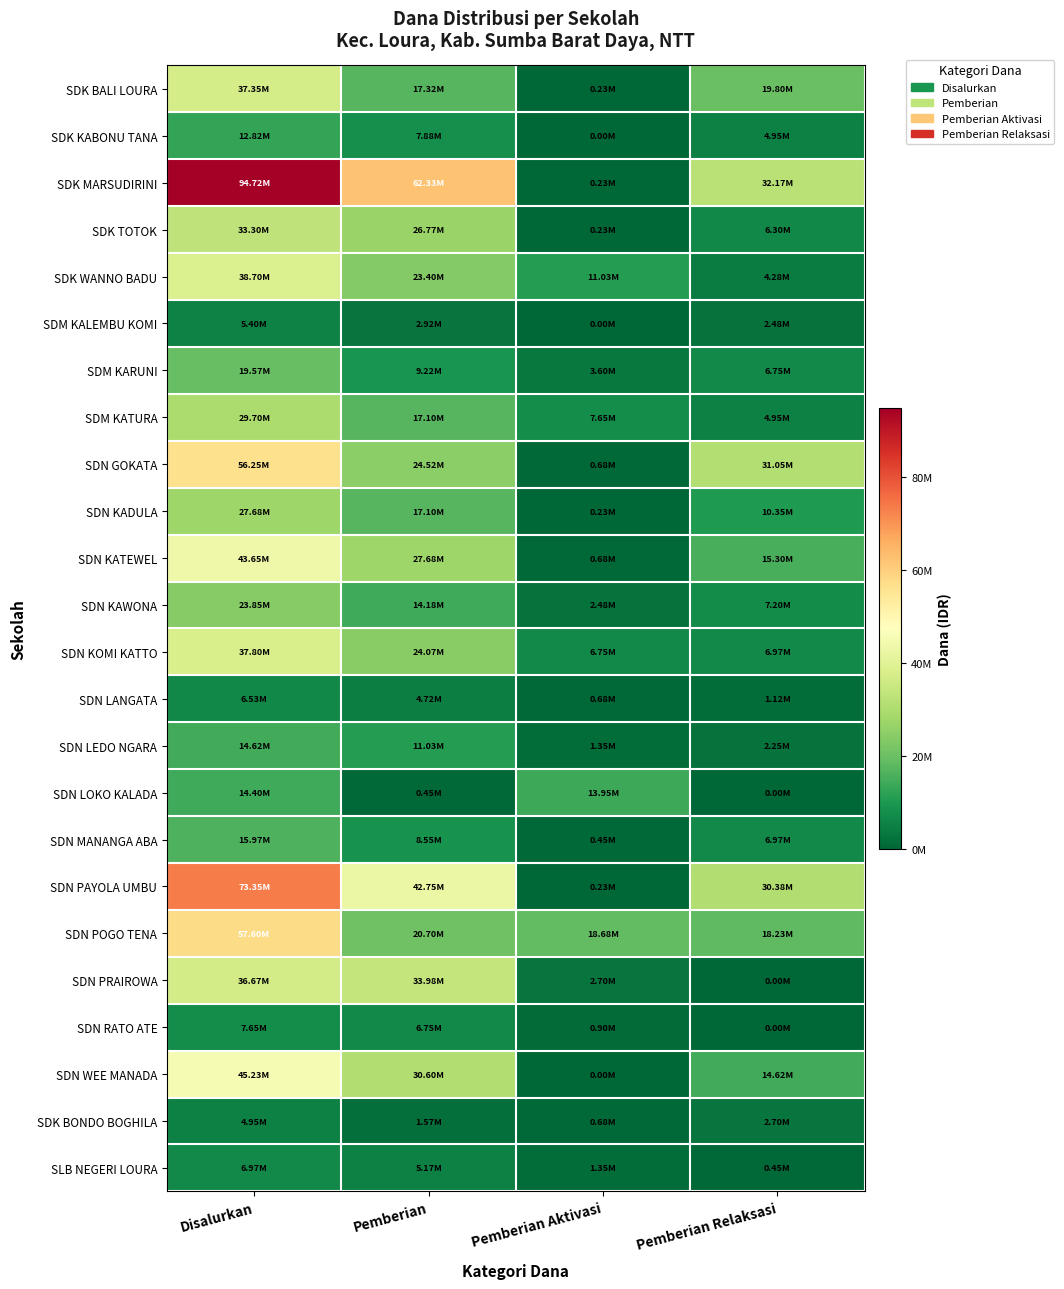

Which category has the lowest value across all series?

Pemberian Aktivasi